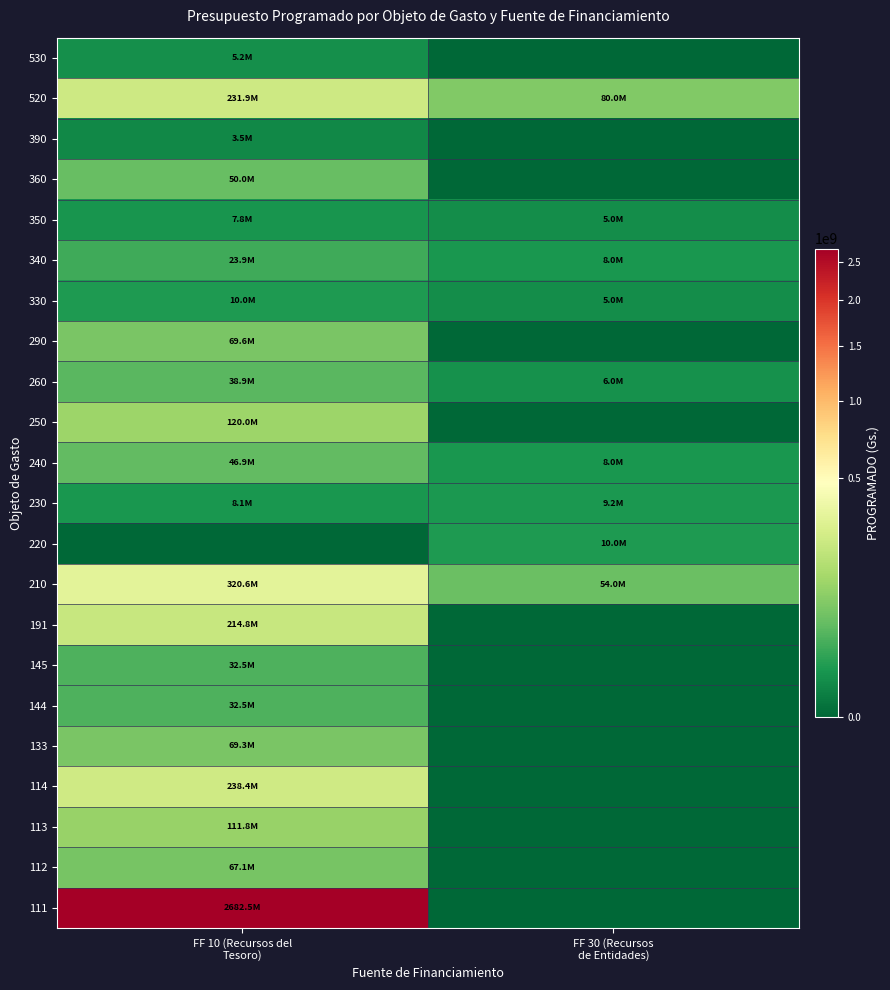

How many categories are shown in the chart?

2